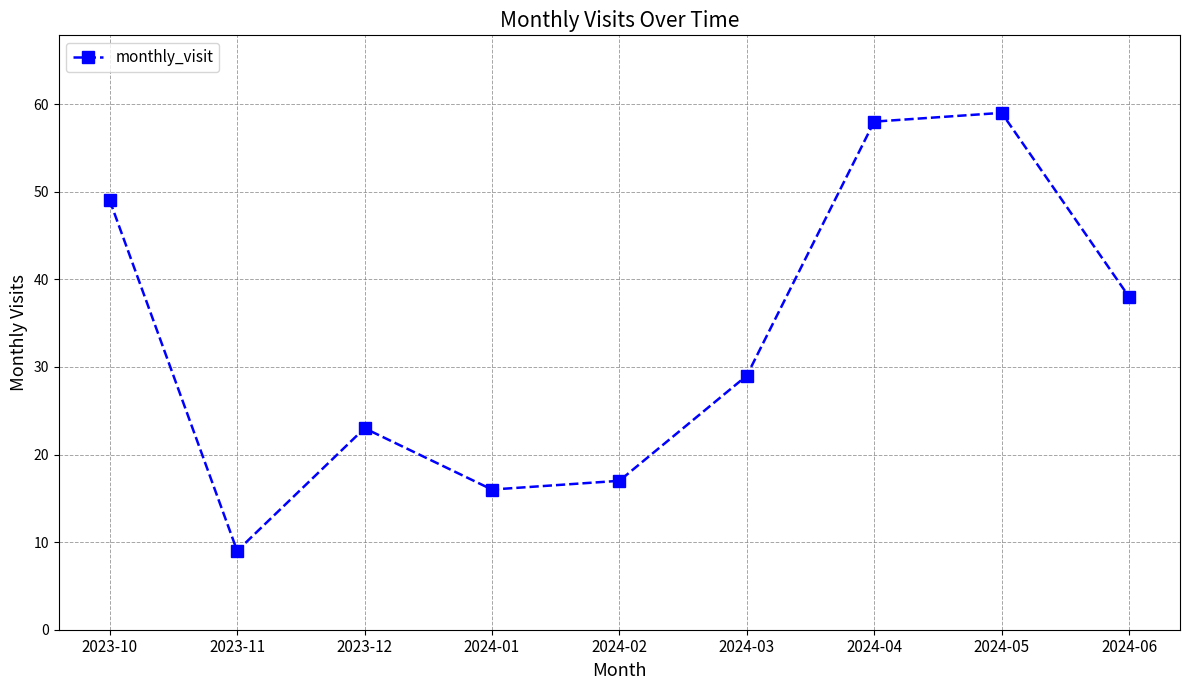

Count the number of data series in this chart.

1